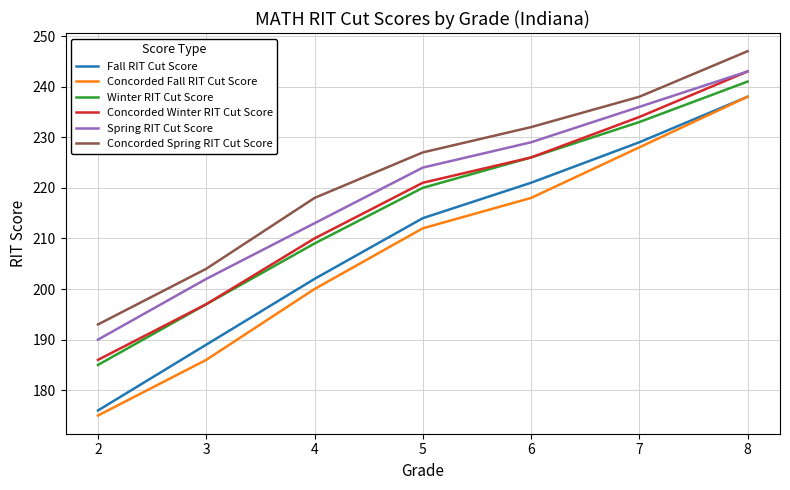

What is the smallest value displayed?

175